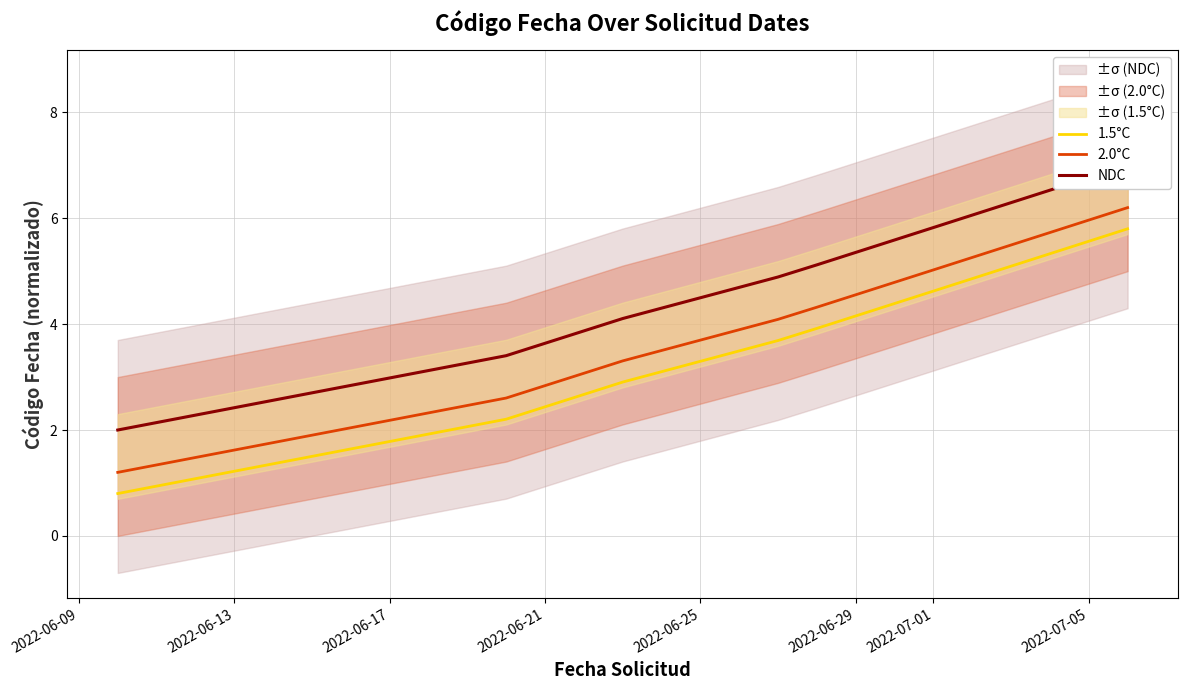

True or false: 2.0°C and 1.5°C intersect in this chart.

False